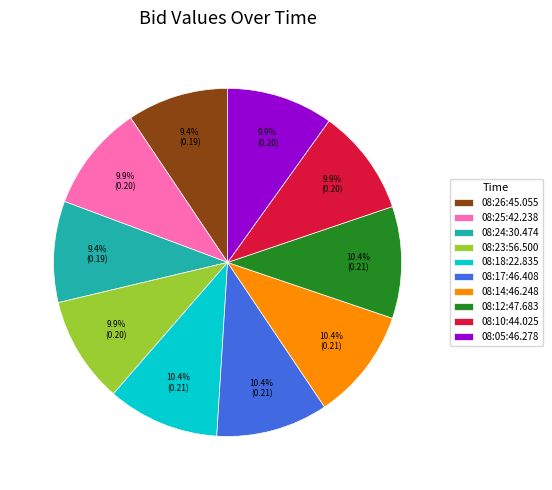

To the nearest percent, what is the combined percentage of 08:26:45.055 and 08:24:30.474?

19%